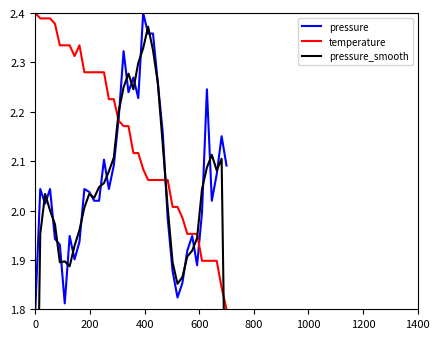

What are all the series names shown in the legend?

pressure, temperature, pressure_smooth